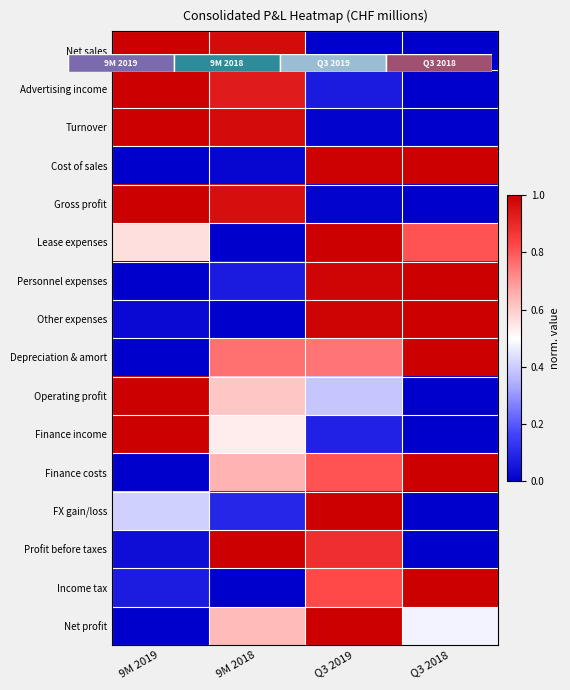

What is the difference between the Net sales values at 9M 2019 and Q3 2018?

1.0